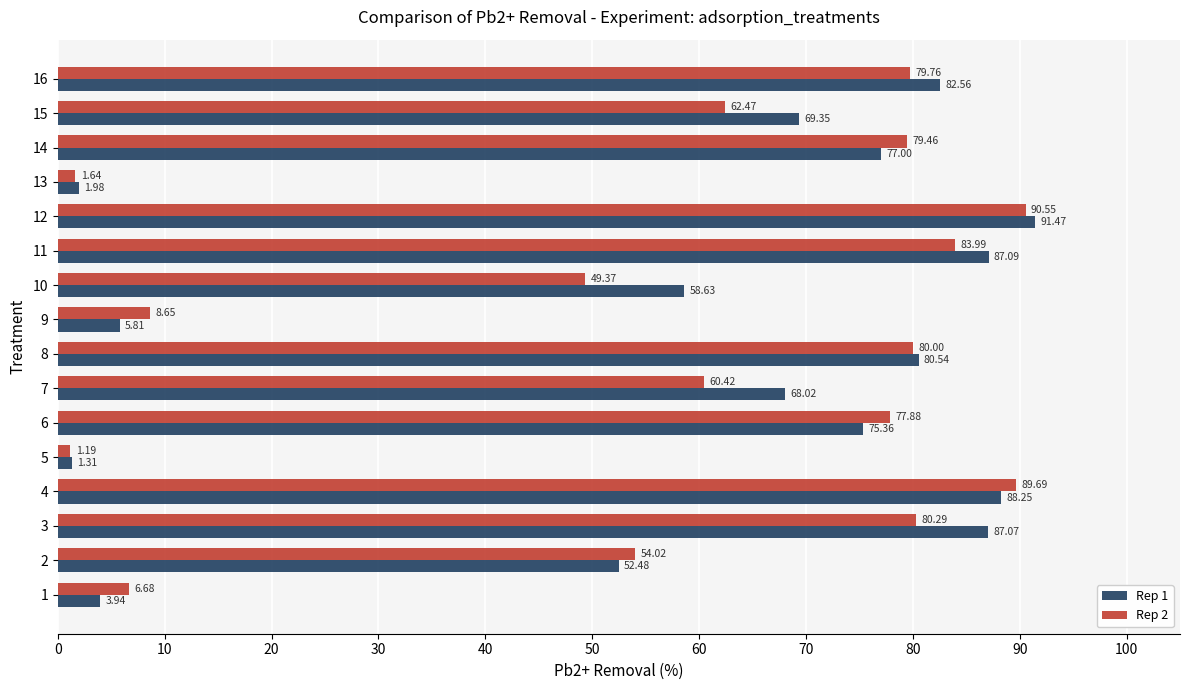

True or false: Rep 1 has a value of 118.0 at 15.

False